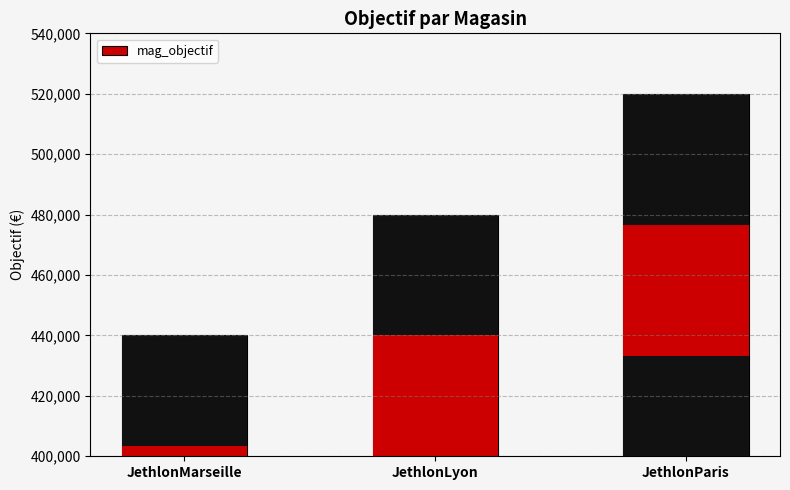

Does the chart contain stacked bars?

No